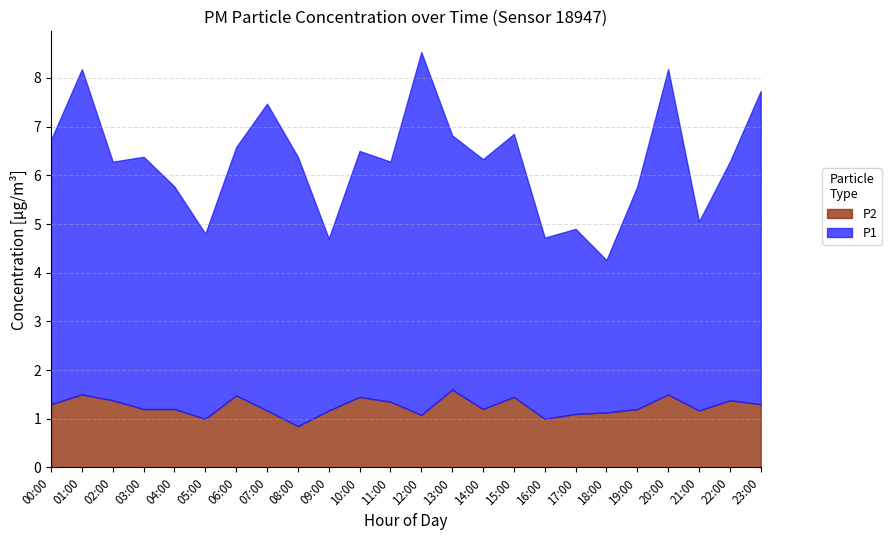

Rank the series at 04:00 from highest to lowest value.

P1, P2